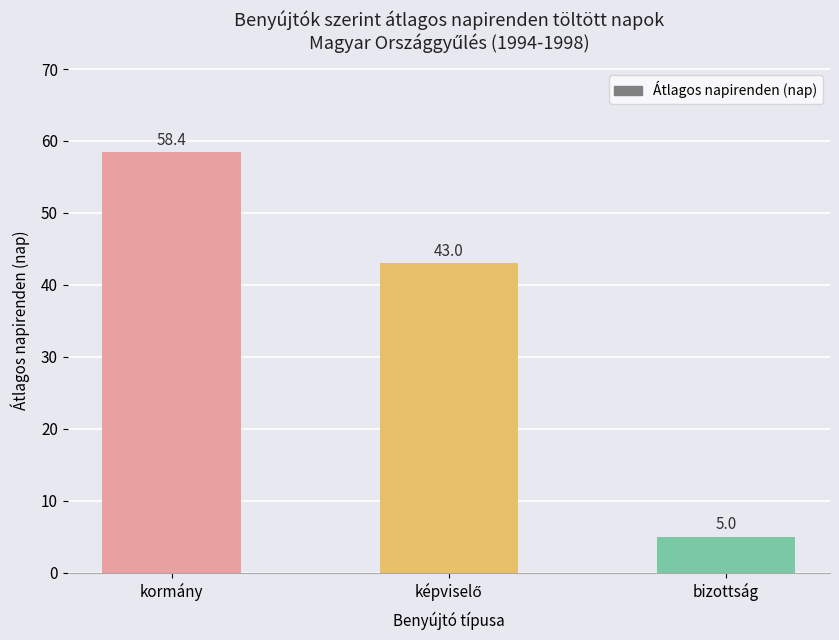

What is the label of the 1st bar from the left?

kormány